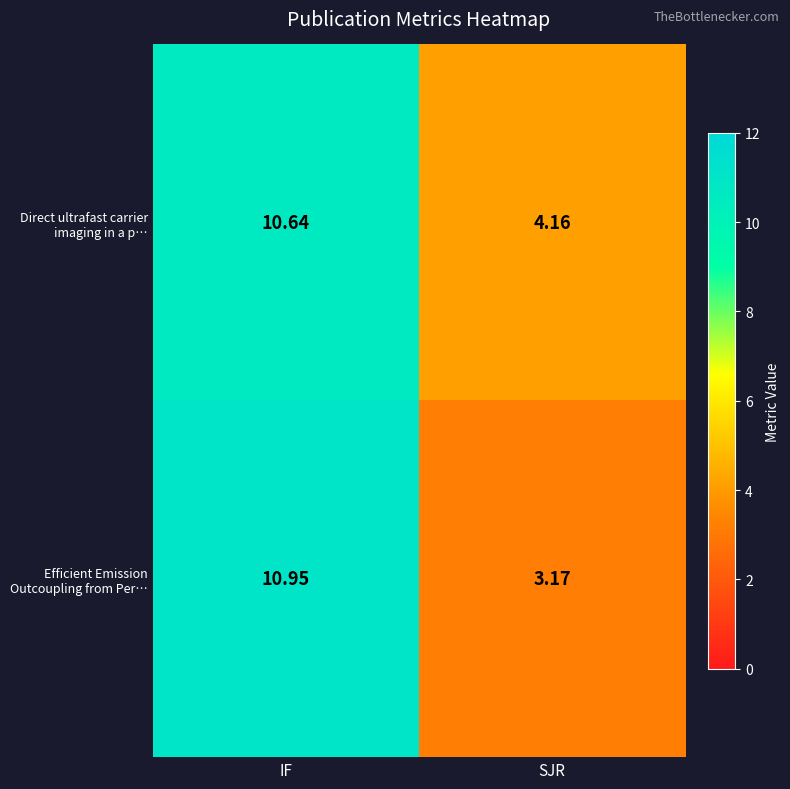

Which category has the lowest value across all series?

SJR